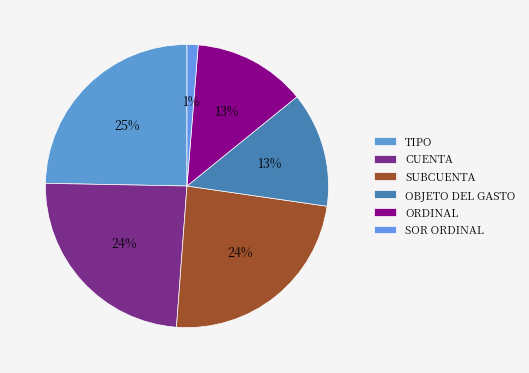

Combined, what portion of the pie is CUENTA and ORDINAL?

37.0%